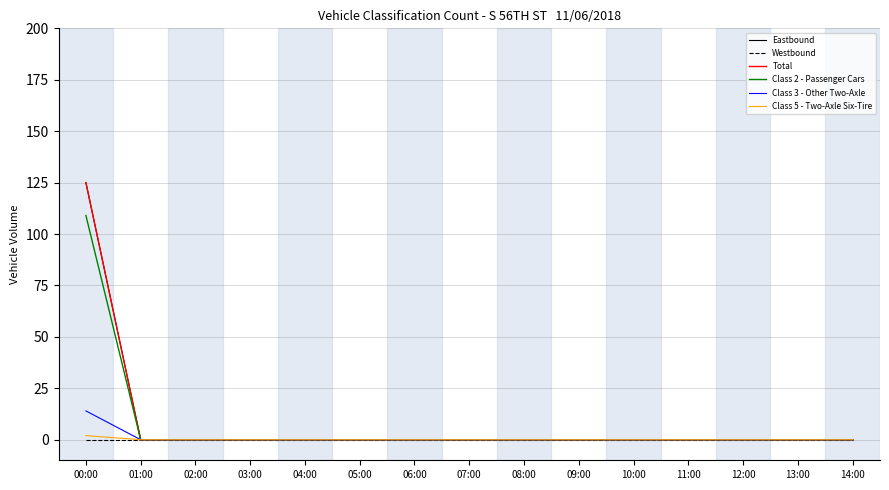

True or false: Class 5 - Two-Axle Six-Tire has a value of 0 at 06:00.

True